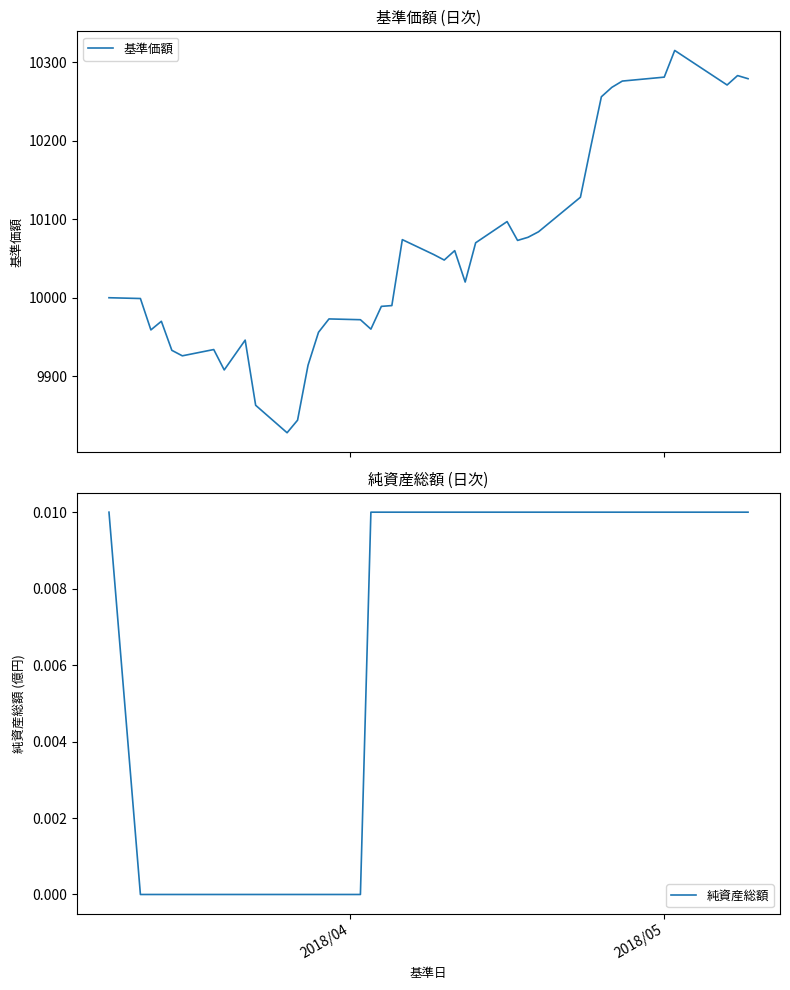

Is this an area chart (filled region under the line)?

No